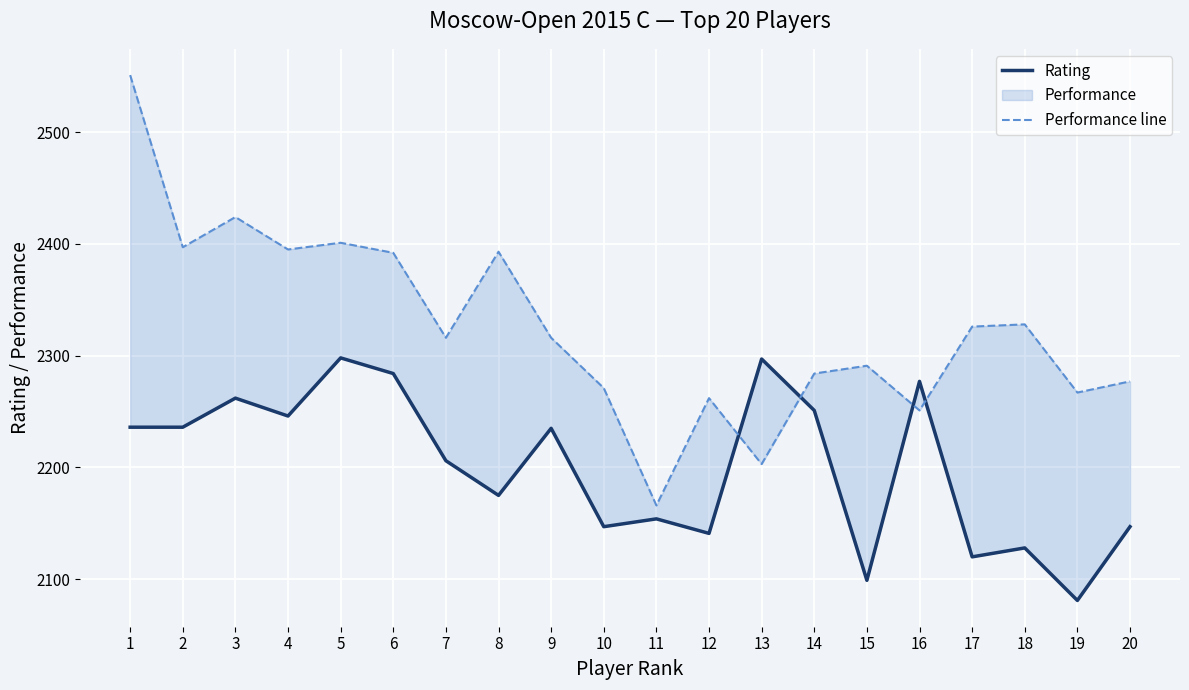

At how many categories does at least one series exceed 2383?

7